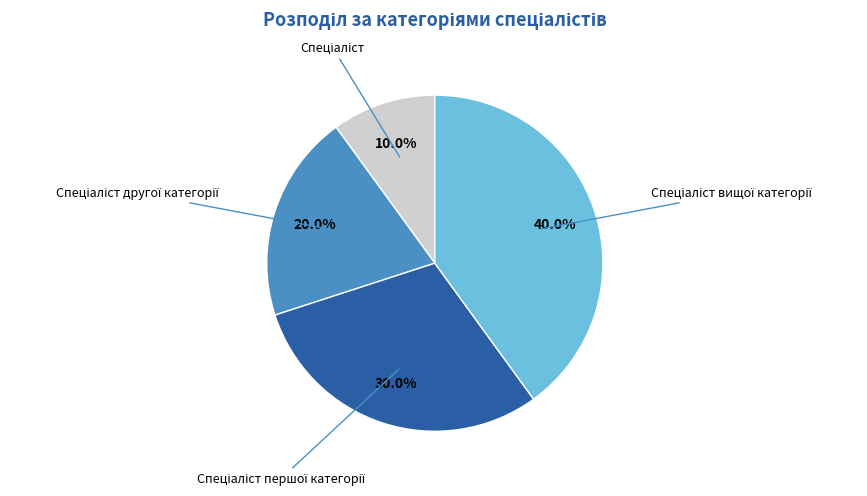

Does any single category account for the majority?

No